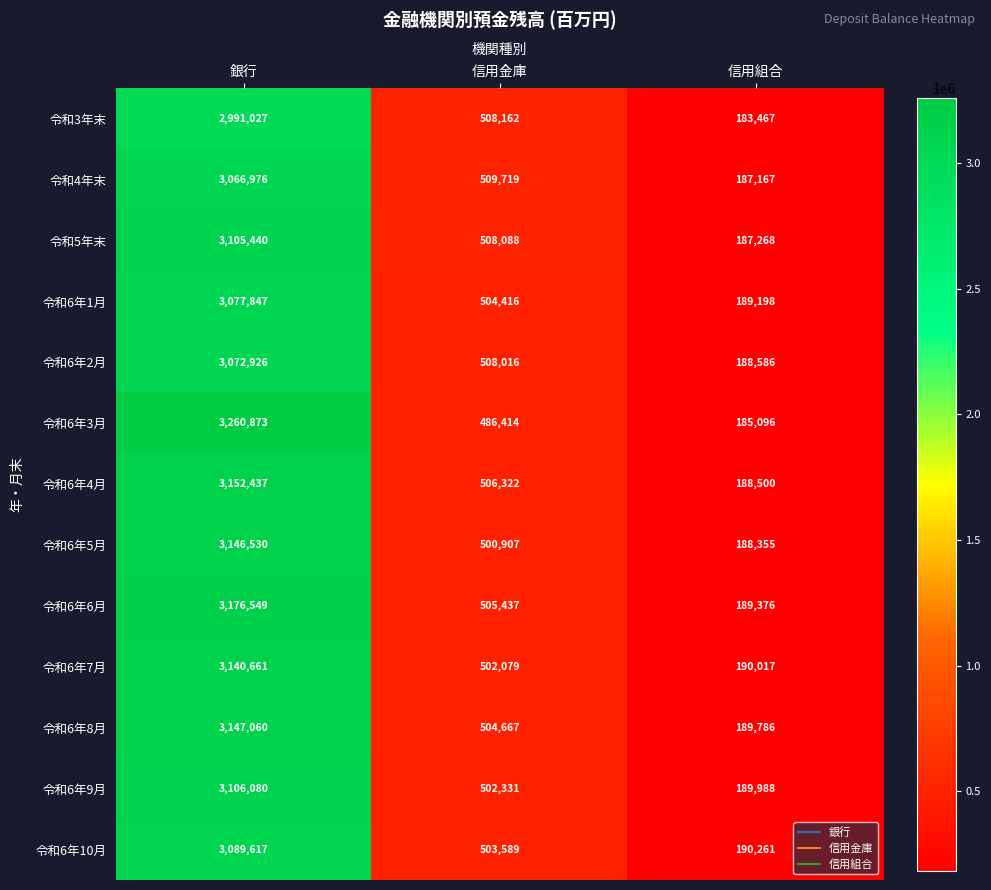

How many distinct data groups are displayed?

13